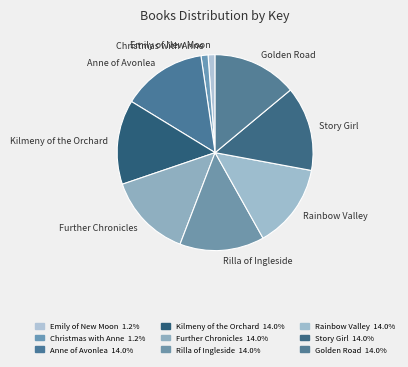

Do Golden Road and Anne of Avonlea together represent more than half of the pie?

No